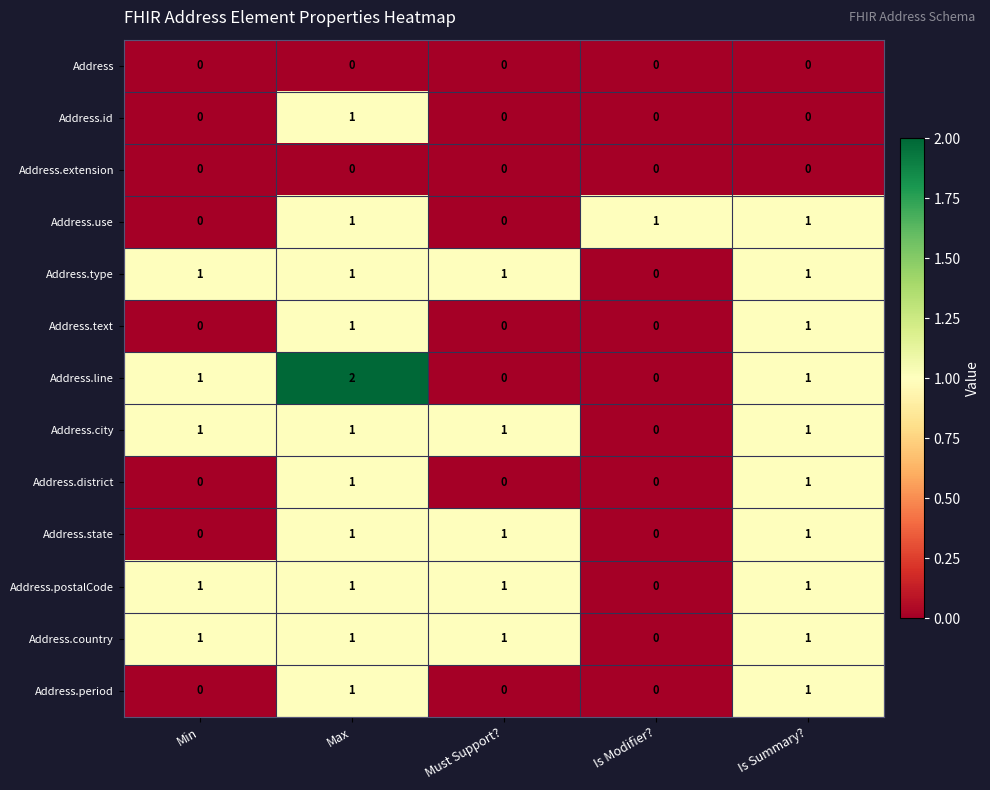

True or false: Address.period has a value of 0 at Min.

True